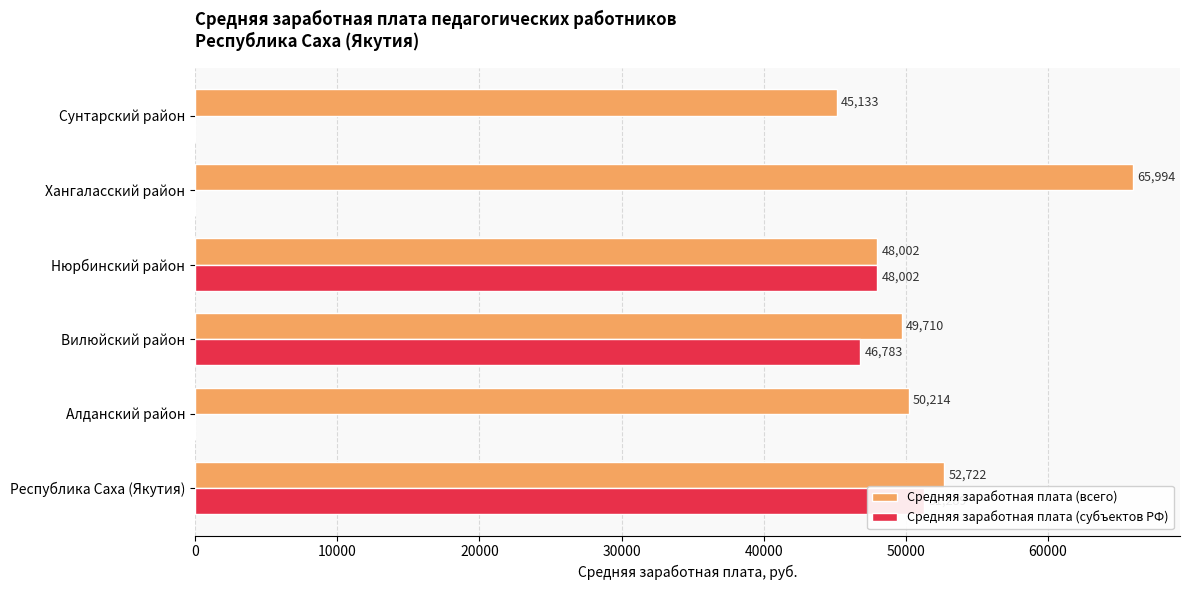

Is it true that Средняя заработная плата (всего) equals 28805.9 at Республика Саха (Якутия)?

False